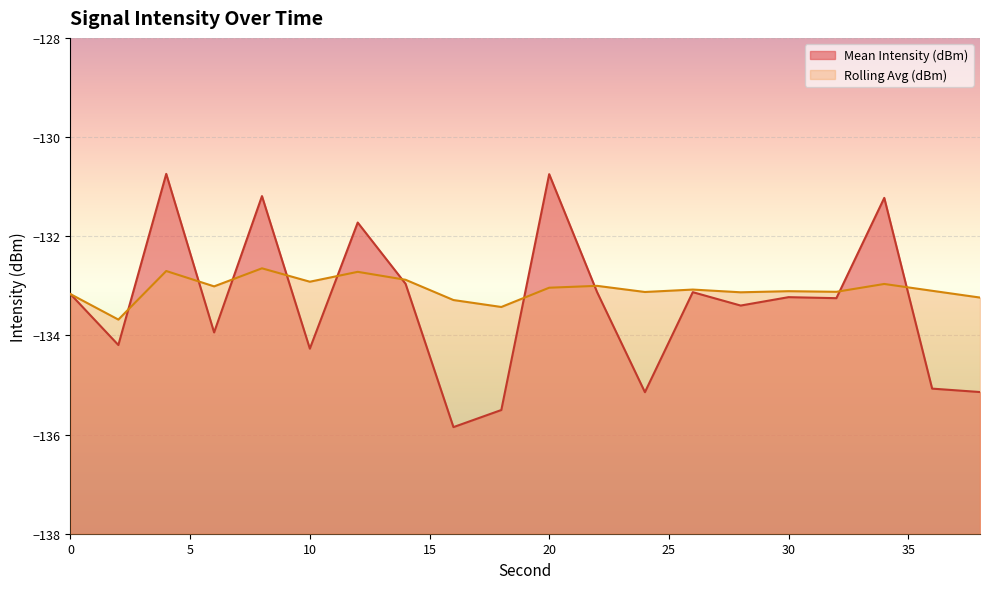

What is the maximum value for Mean Intensity (dBm)?

-130.7